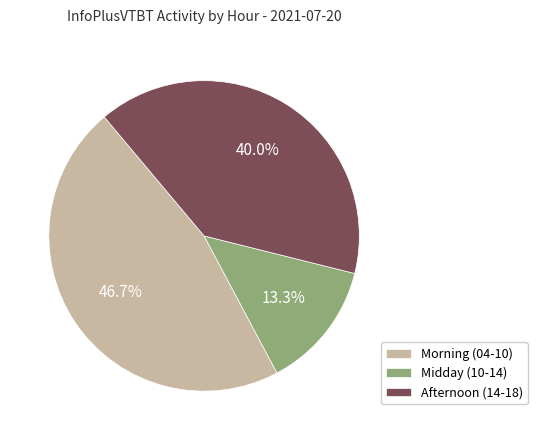

Which slice is the smallest?

Midday (10-14)